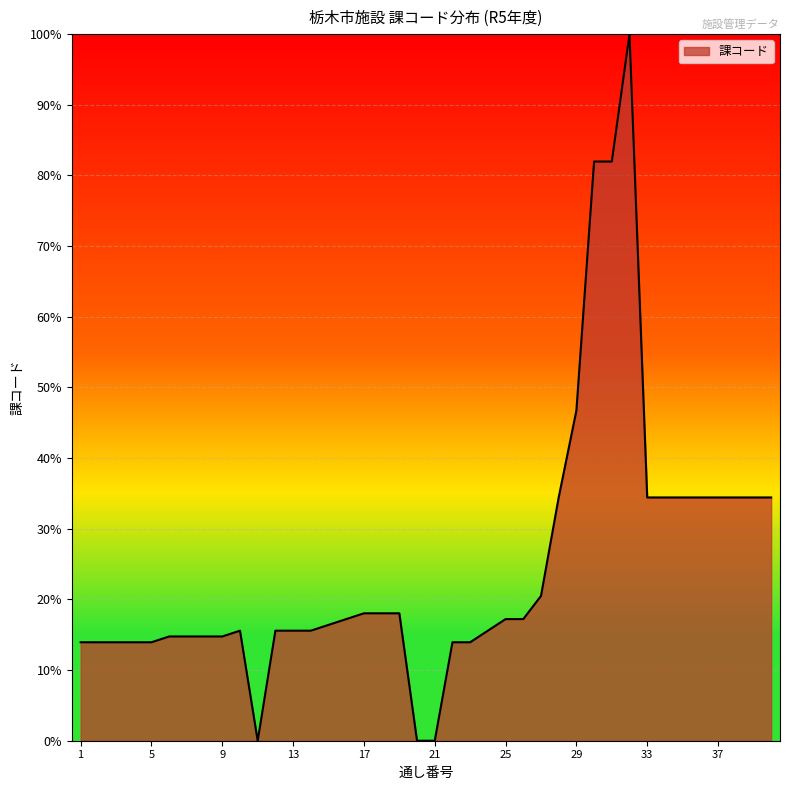

What is the maximum value shown in the chart?

100.0